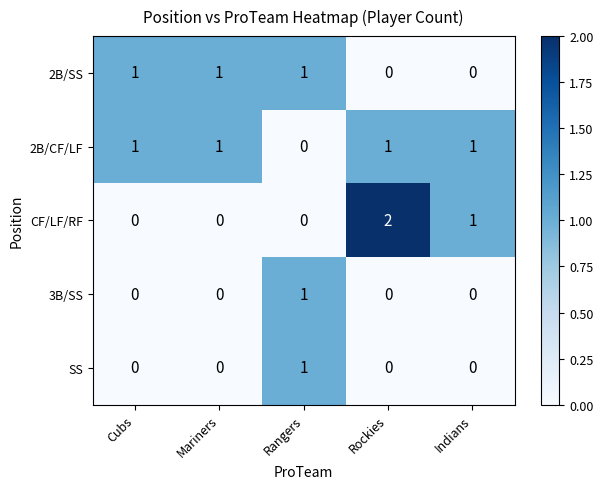

The 2B/CF/LF series shows 1 at Indians. True or false?

True